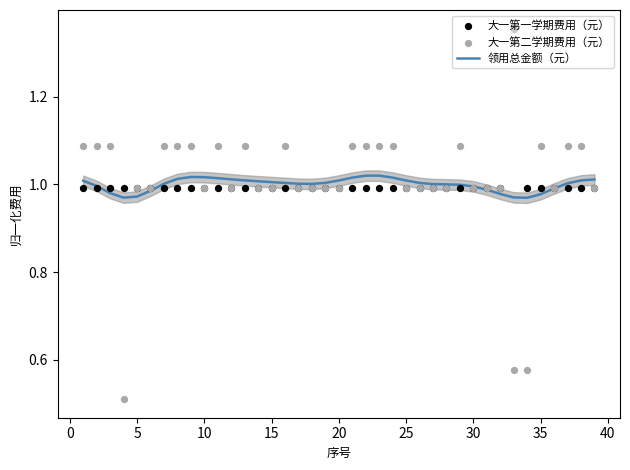

At how many categories does at least one series exceed 0?

39